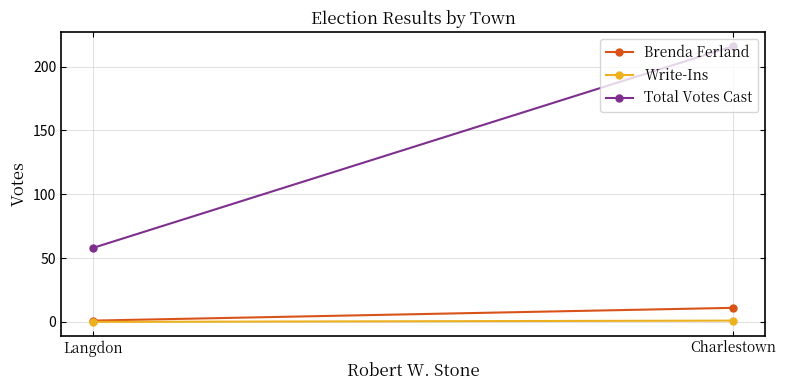

What position from the right is Langdon?

1